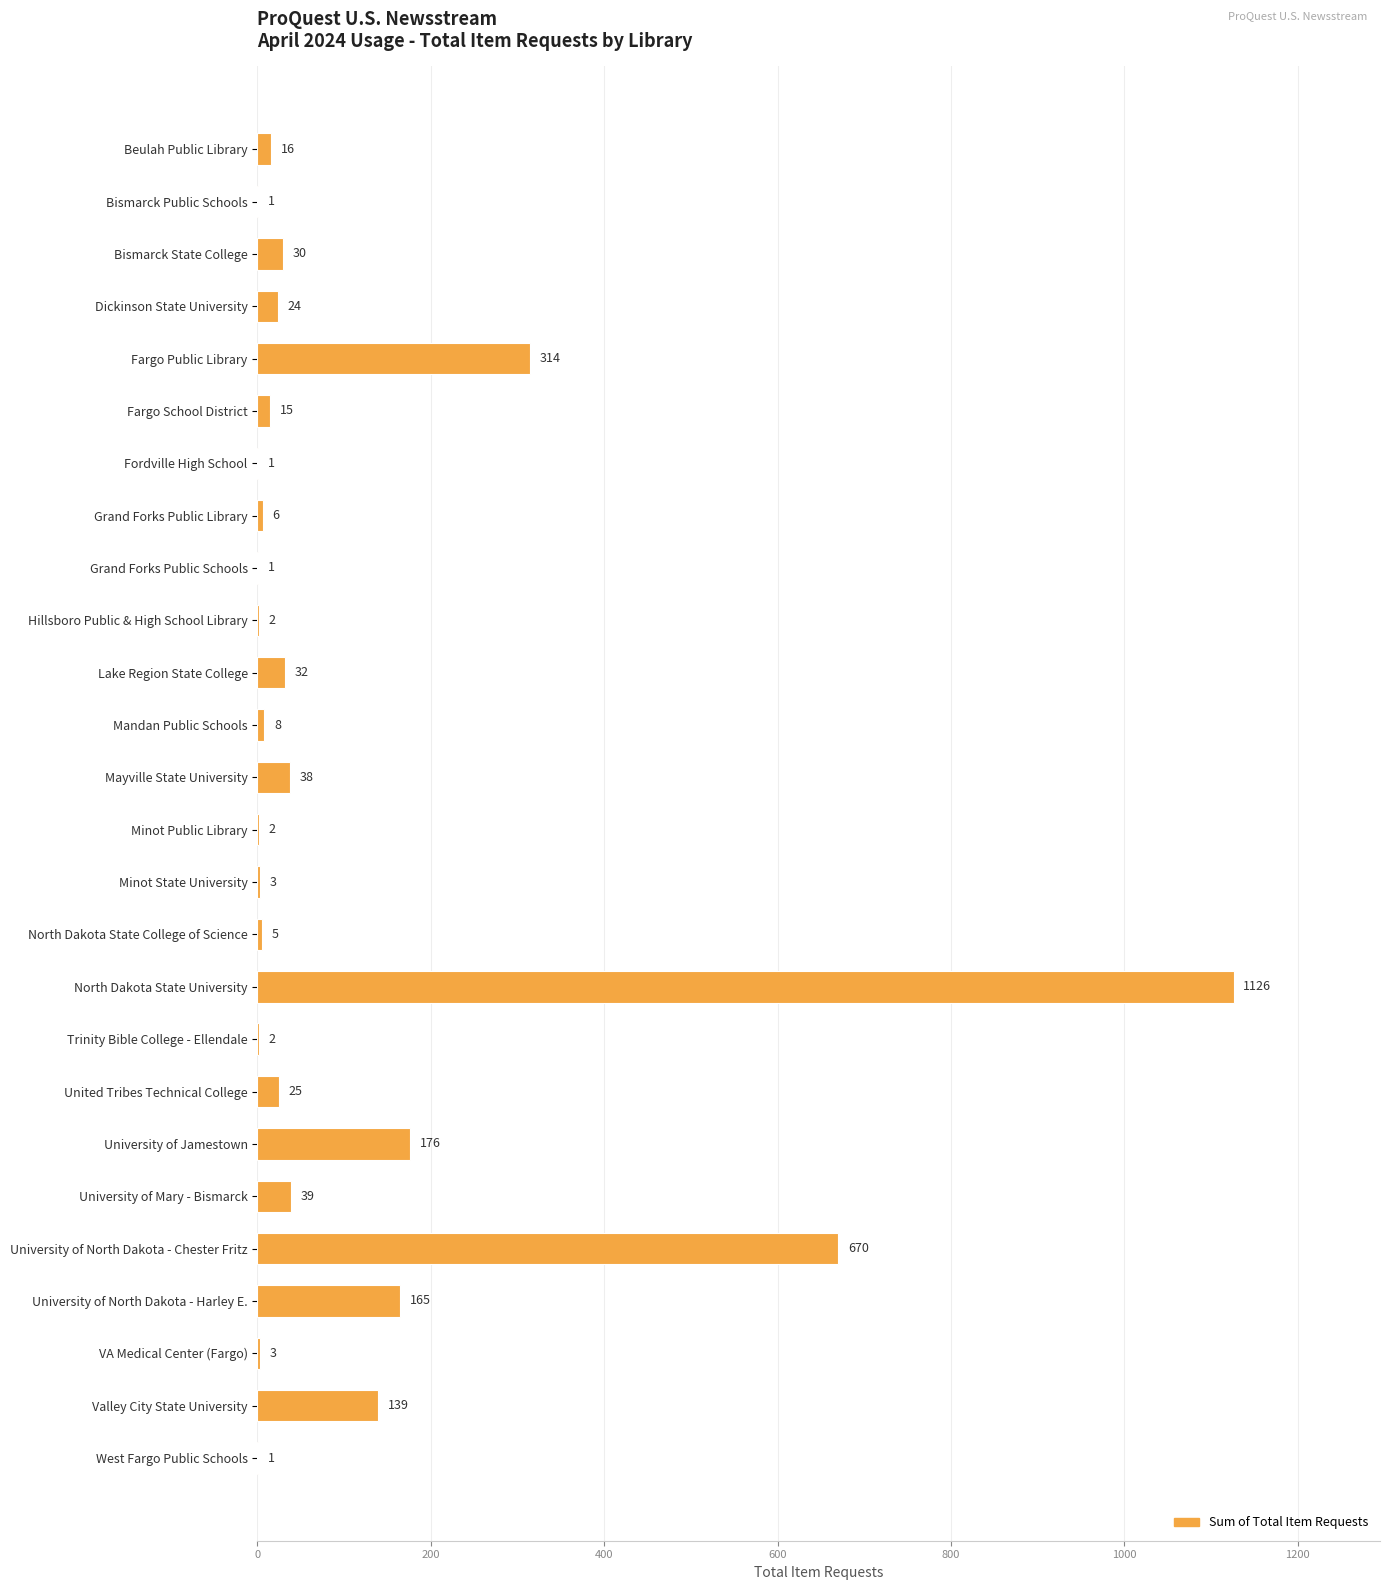

Which category has the highest value across all series?

North Dakota State University